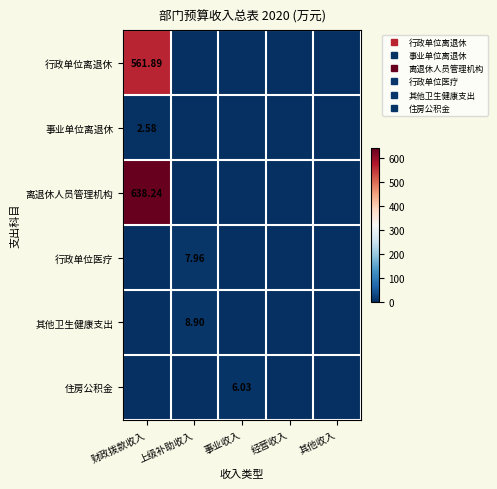

What is the highest value of the 其他卫生健康支出 series?

8.9